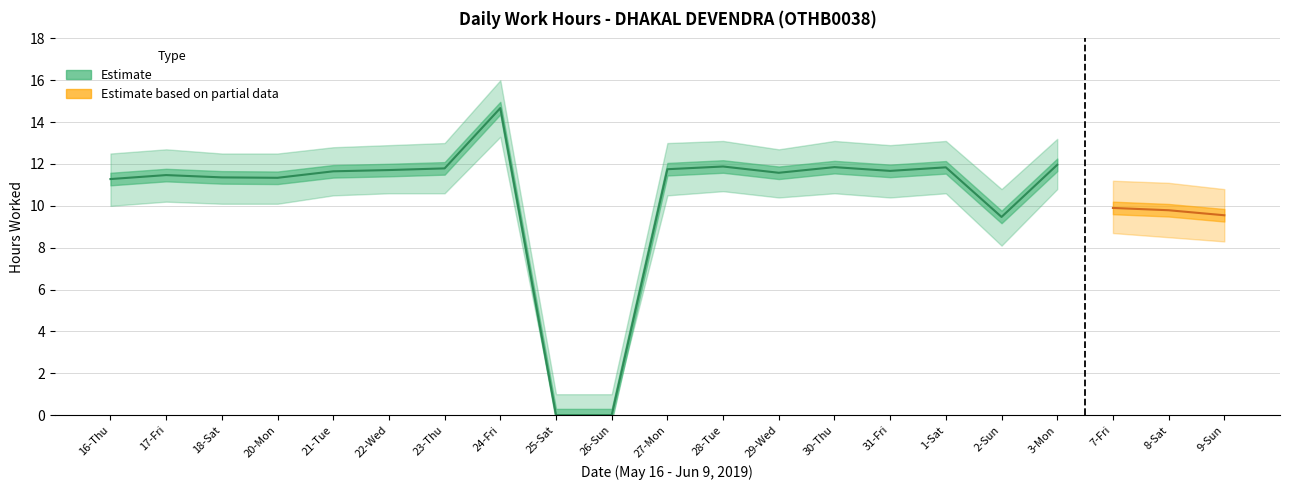

How many values in the Hours Worked series exceed 11?

15